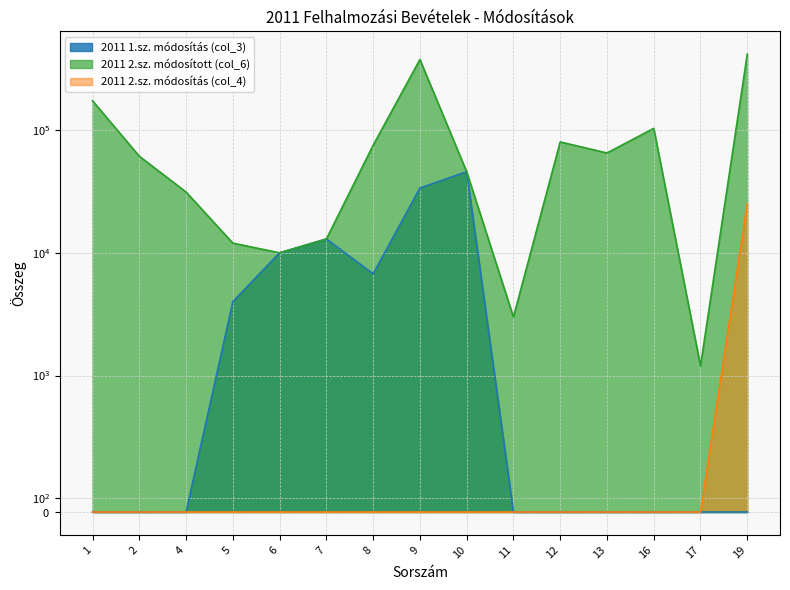

Is the value of 2011 2.sz. módosított (col_6) at 5 greater than the value of 2011 2.sz. módosítás (col_4) at 13?

Yes